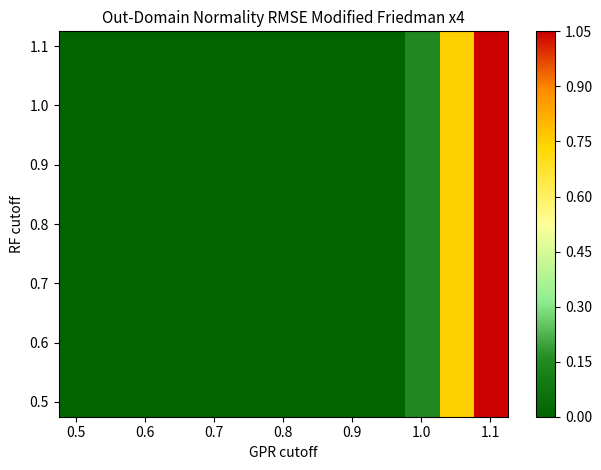

Count the number of categories in the chart.

13